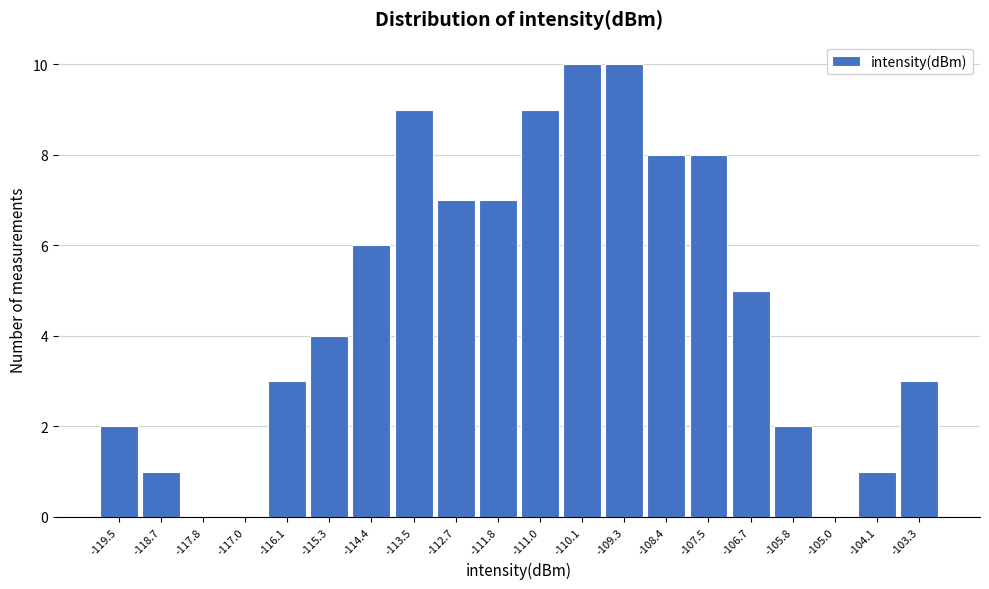

Reading left to right, extract all data points from this chart.

-119.5=2	-118.7=1	-117.8=0	-117.0=0	-116.1=3	-115.3=4	-114.4=6	-113.5=9	-112.7=7	-111.8=7	-111.0=9	-110.1=10	-109.3=10	-108.4=8	-107.5=8	-106.7=5	-105.8=2	-105.0=0	-104.1=1	-103.3=3